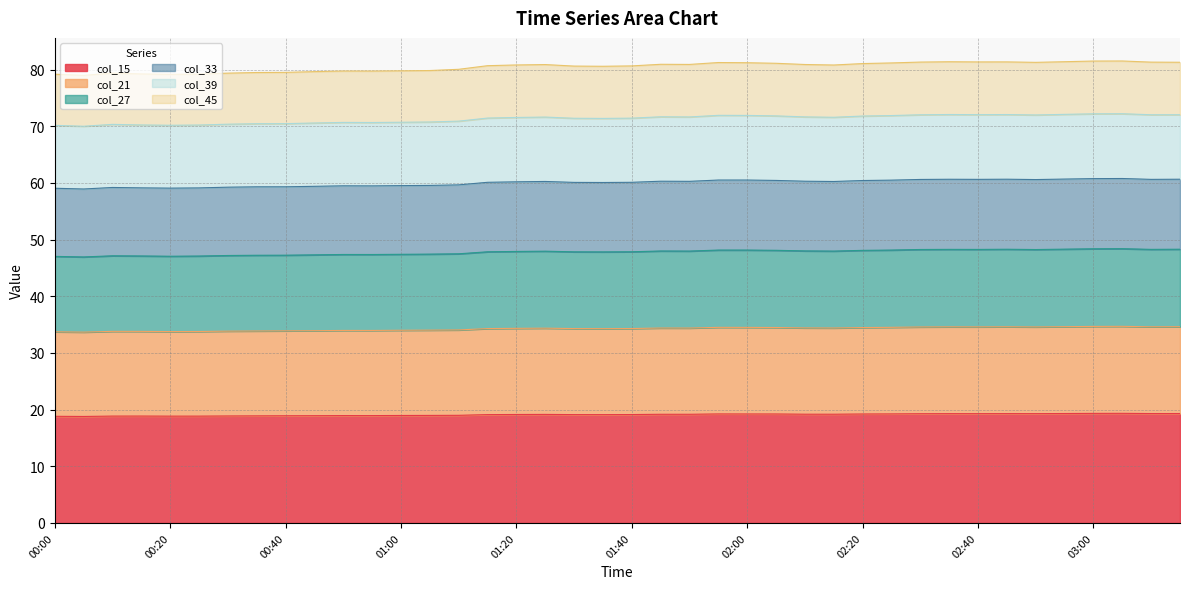

What is the difference between the col_21 values at 01:10 and 00:45?

0.2